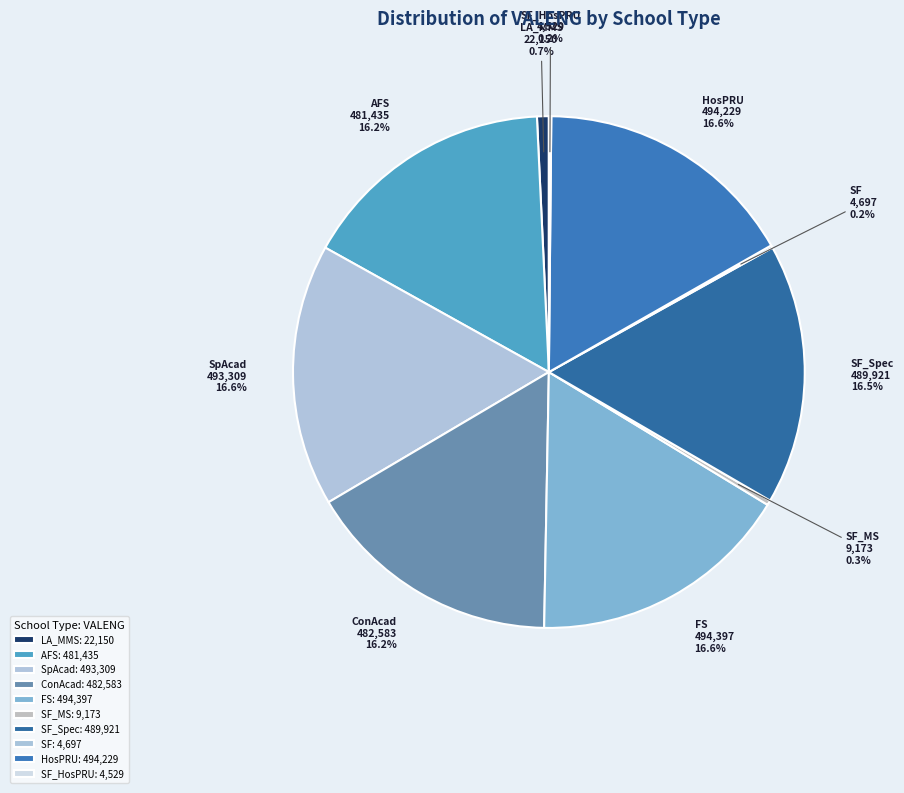

Is there a majority slice in this chart?

No